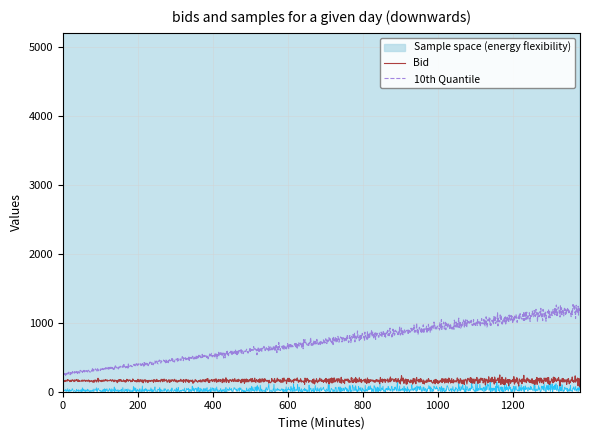

What is the highest value of the Bid series?

243.6